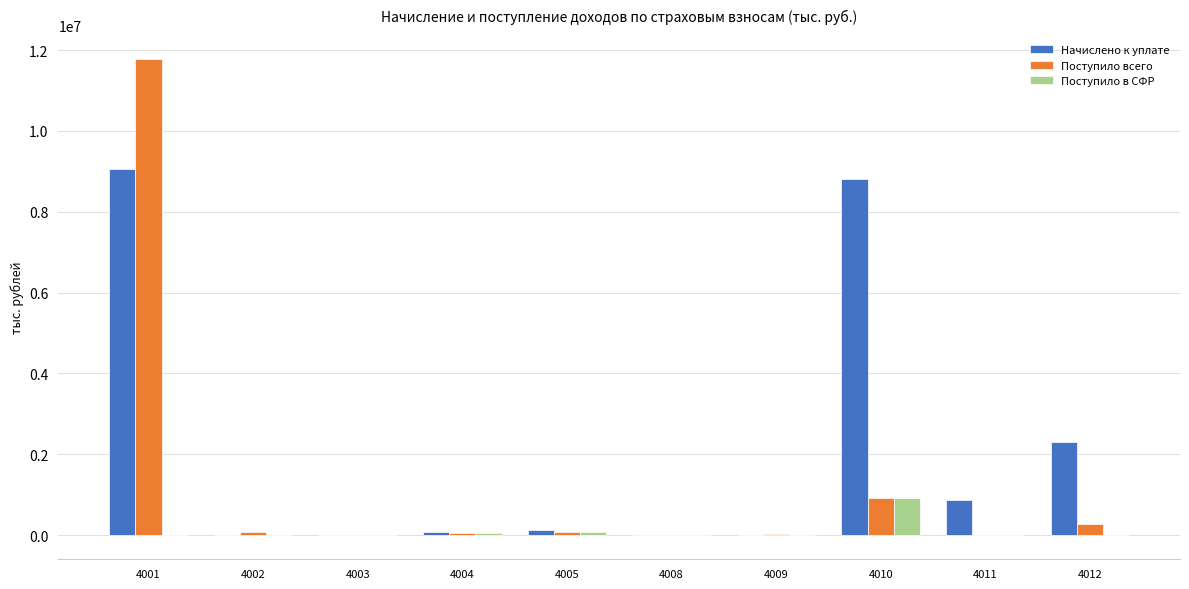

Which series has the largest total across all categories?

Начислено к уплате